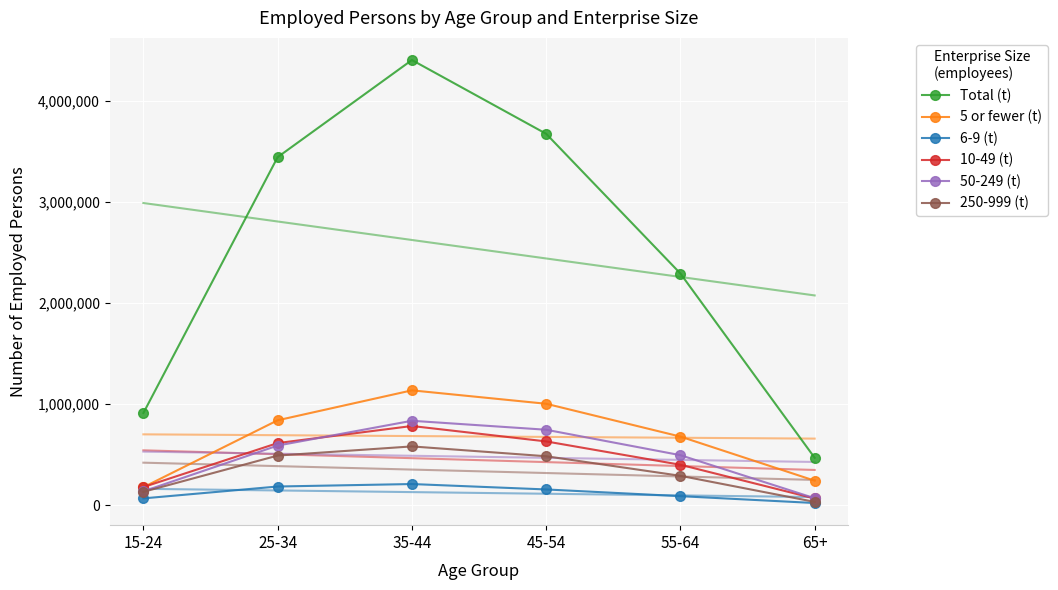

Reading right to left, transcribe all the data shown in this chart.

Total (t): 65+=469094	55-64=2294266	45-54=3678012	35-44=4408468	25-34=3446805	15-24=913033
5 or fewer (t): 65+=242756	55-64=679377	45-54=1004469	35-44=1137406	25-34=840924	15-24=178333
6-9 (t): 65+=21597	55-64=89416	45-54=155965	35-44=209572	25-34=185069	15-24=67477
10-49 (t): 65+=66415	55-64=400434	45-54=631670	35-44=784281	25-34=615268	15-24=179436
50-249 (t): 65+=68991	55-64=495388	45-54=747234	35-44=836068	25-34=590616	15-24=137381
250-999 (t): 65+=32774	55-64=290963	45-54=484826	35-44=582154	25-34=491480	15-24=132138